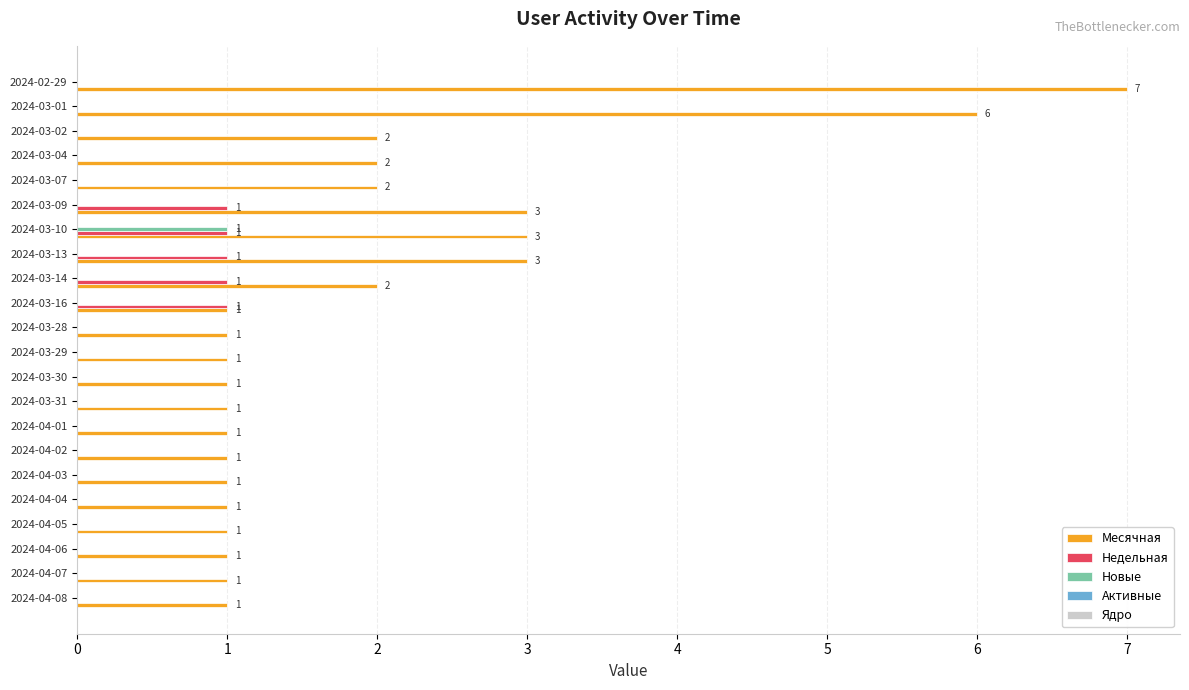

Which series has the largest total across all categories?

Месячная